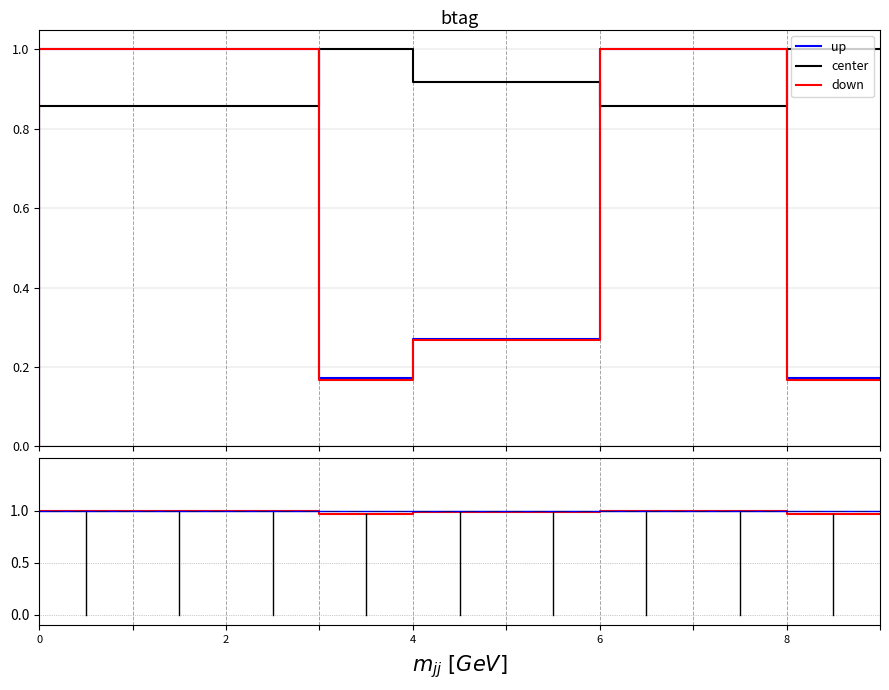

Which category has the highest value across all series?

2